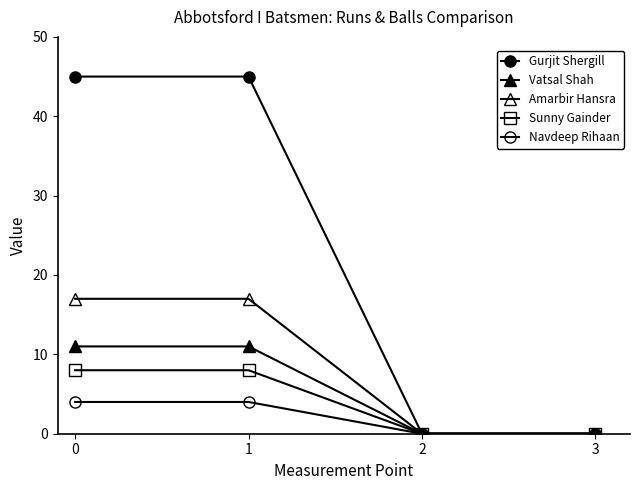

At which label is Vatsal Shah closest to 5?

2